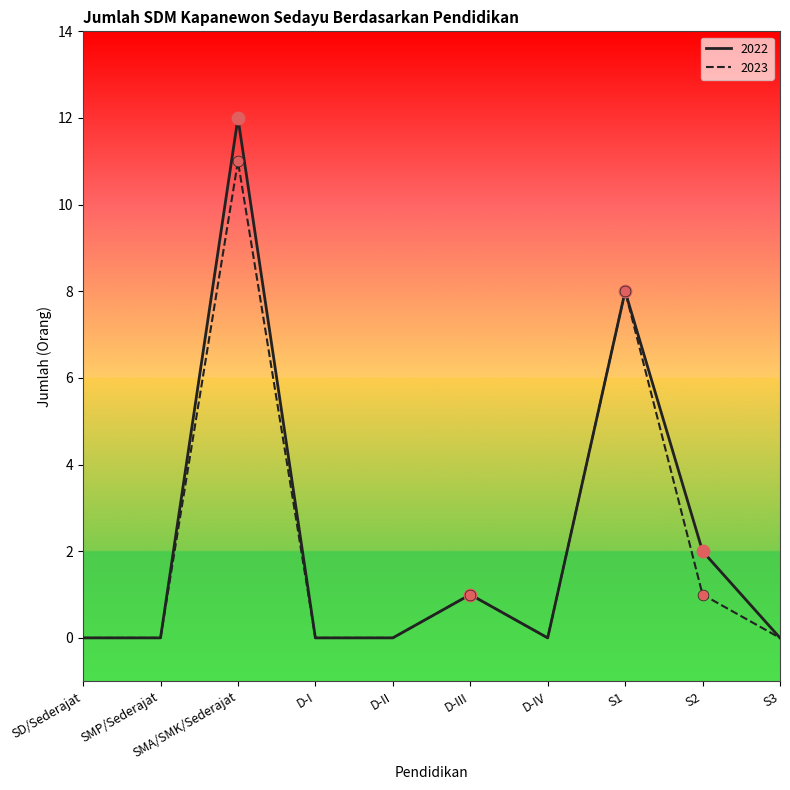

Which series has the largest range (max minus min)?

2022